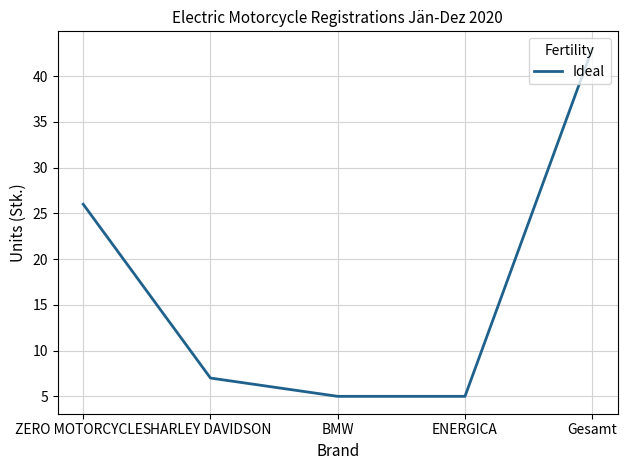

What is the sum of all values?

86